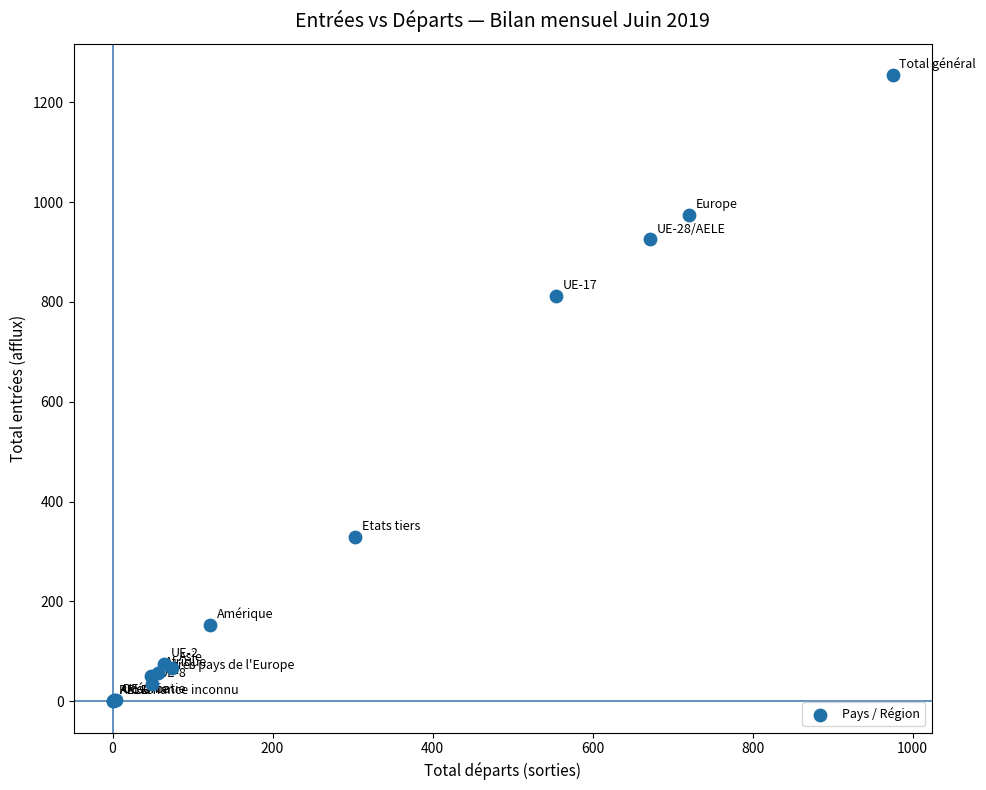

What Y value in the scatter plot is closest to 627?

812